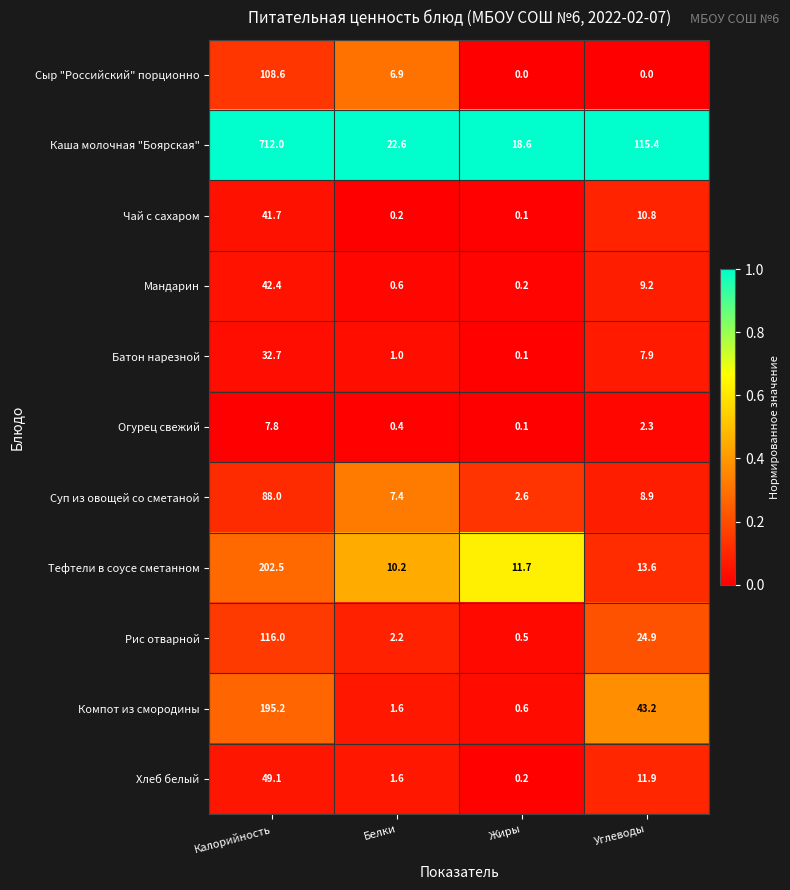

Between Белки and Жиры, which series saw the biggest shift?

Сыр "Российский" порционно